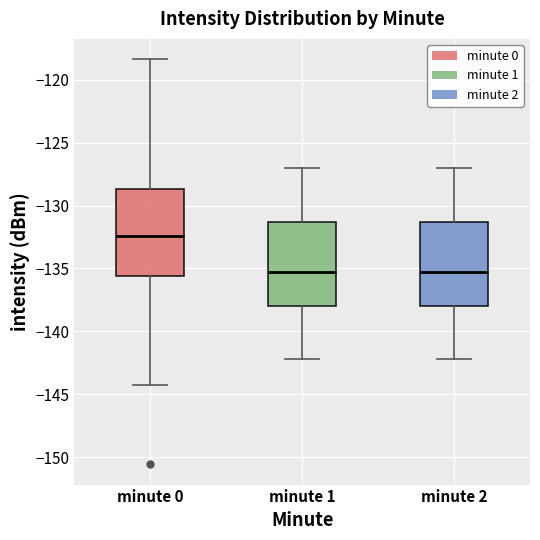

Reading left to right, transcribe this box plot: for each box, give where its median line is, the range the box spans, and where its two whiskers end, as read against the y-axis. The values are not printed on the chart, so give them approximately, as read against the axis.

minute 0: median -132.5, box -135.5 to -128.5, whiskers -144.0 to -118.5
minute 1: median -135.5, box -138.0 to -131.5, whiskers -142.0 to -127.0
minute 2: median -135.5, box -138.0 to -131.5, whiskers -142.0 to -127.0